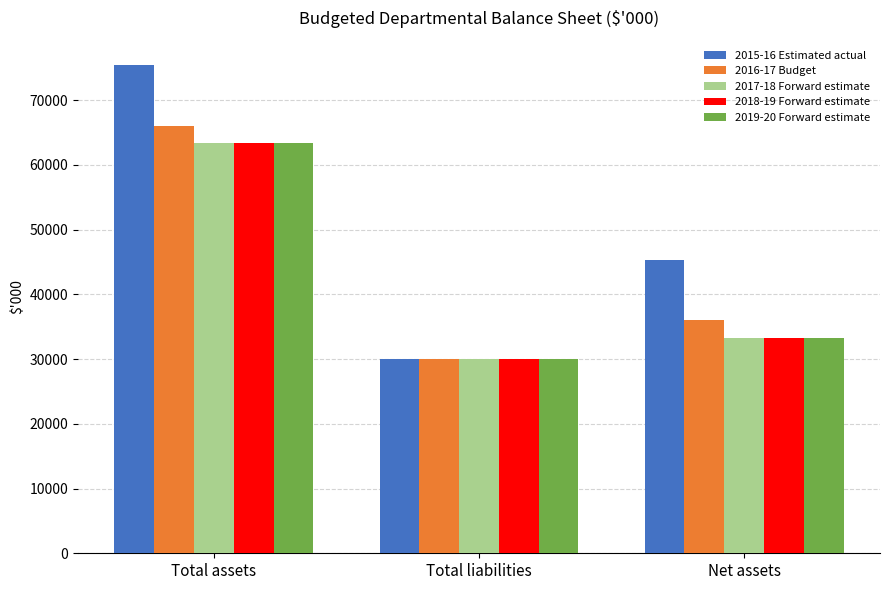

At how many categories does at least one series exceed 38914?

2